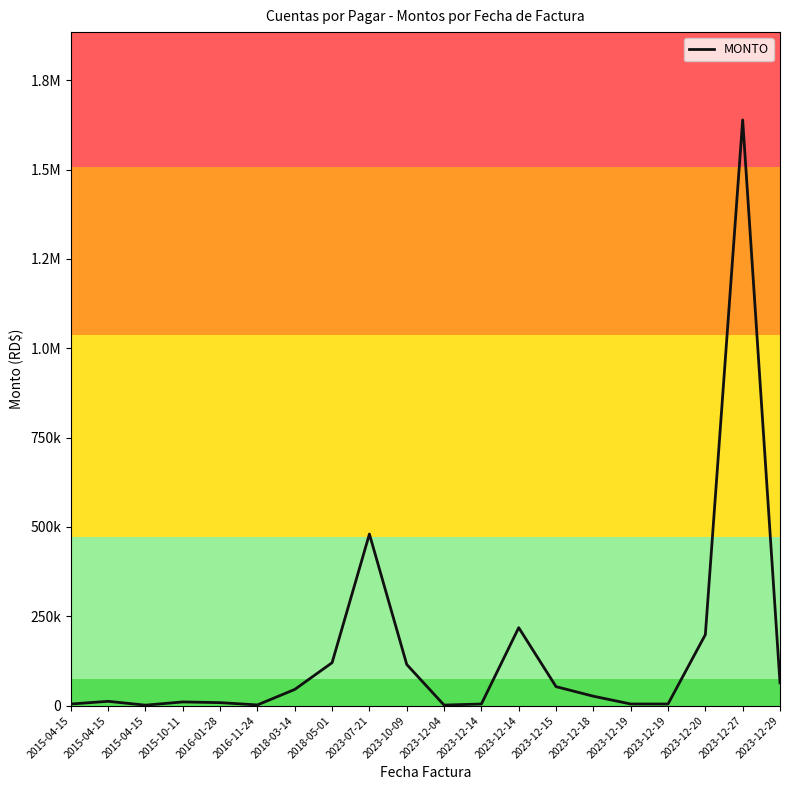

Does the chart have visible grid lines?

No